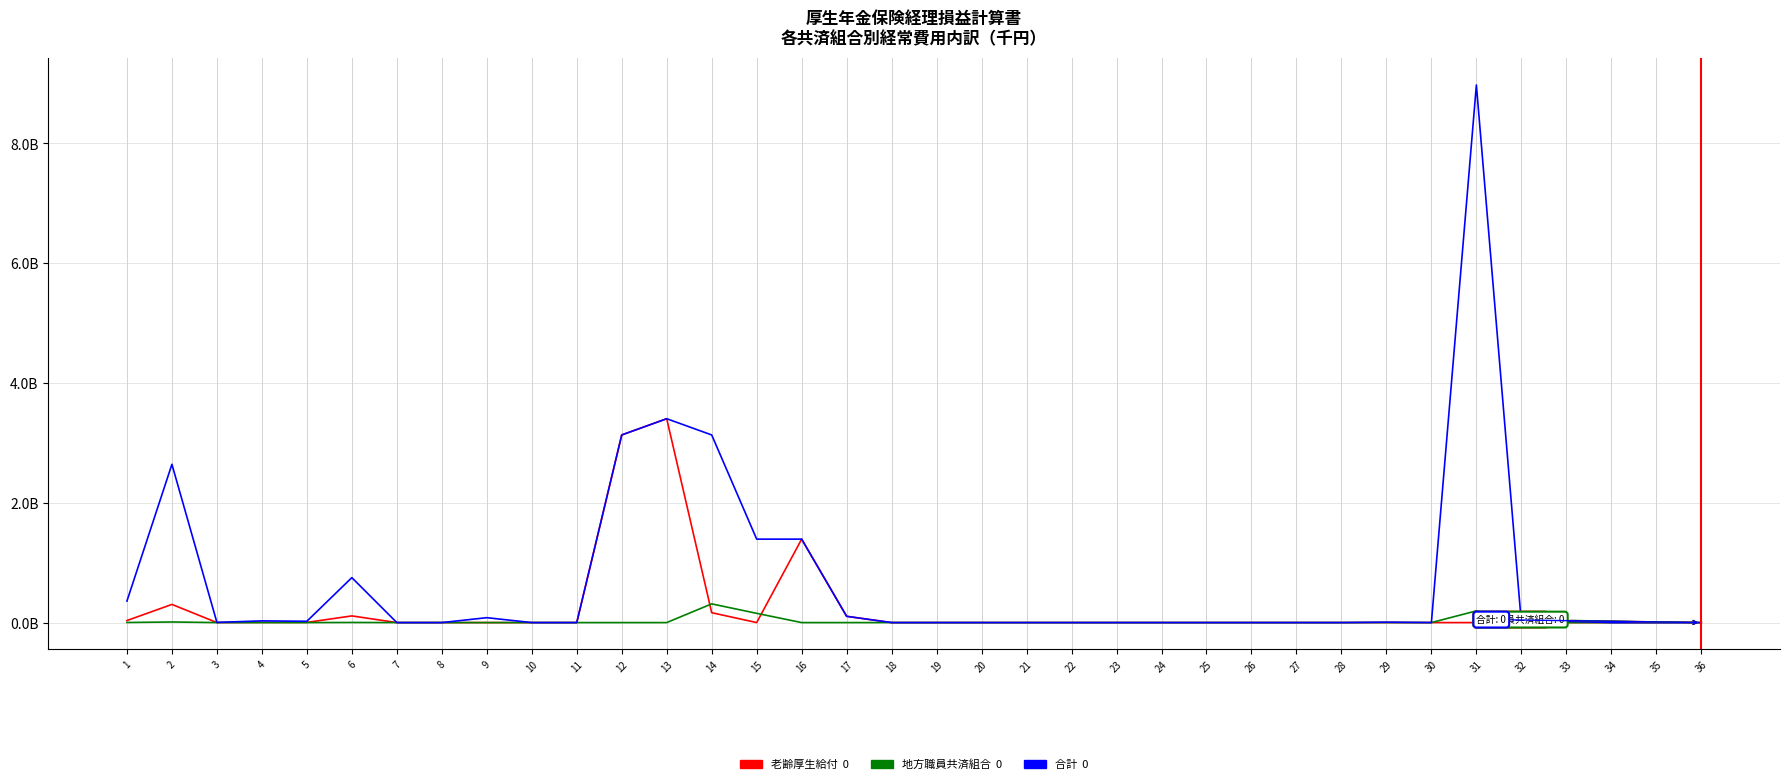

Is it true that 地方職員共済組合 equals 39 at 27?

True